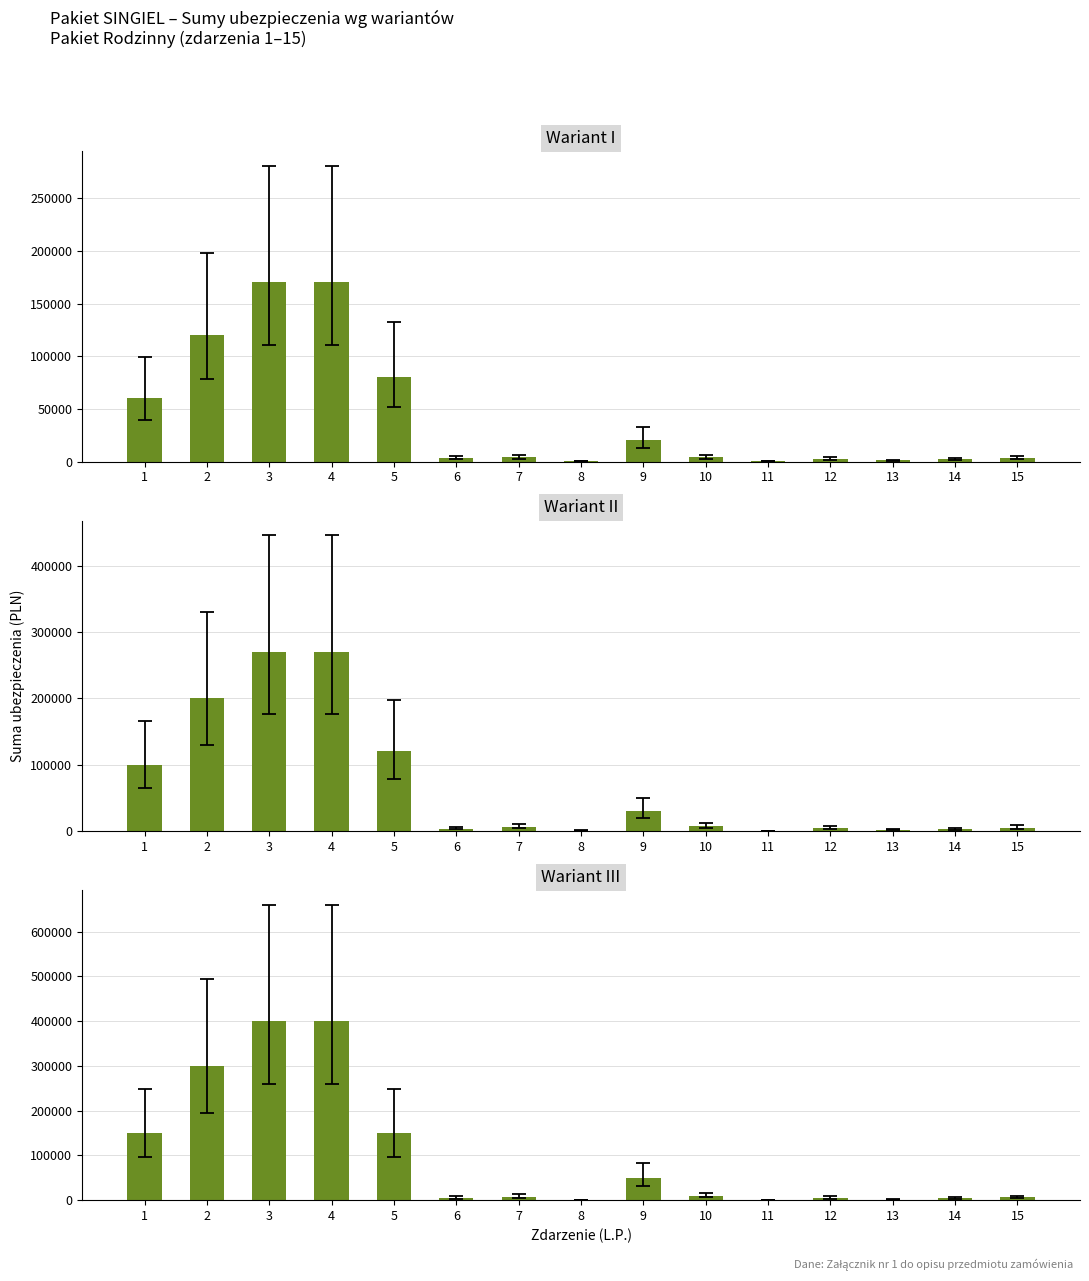

Is it true that Wariant III equals 400000 at 4?

True